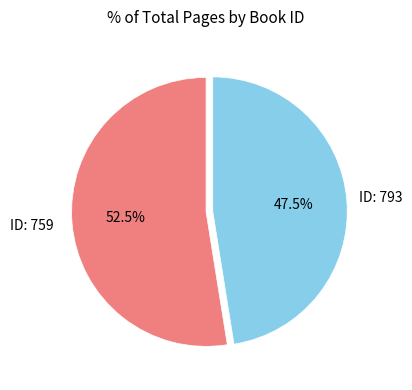

Is there a majority slice in this chart?

Yes